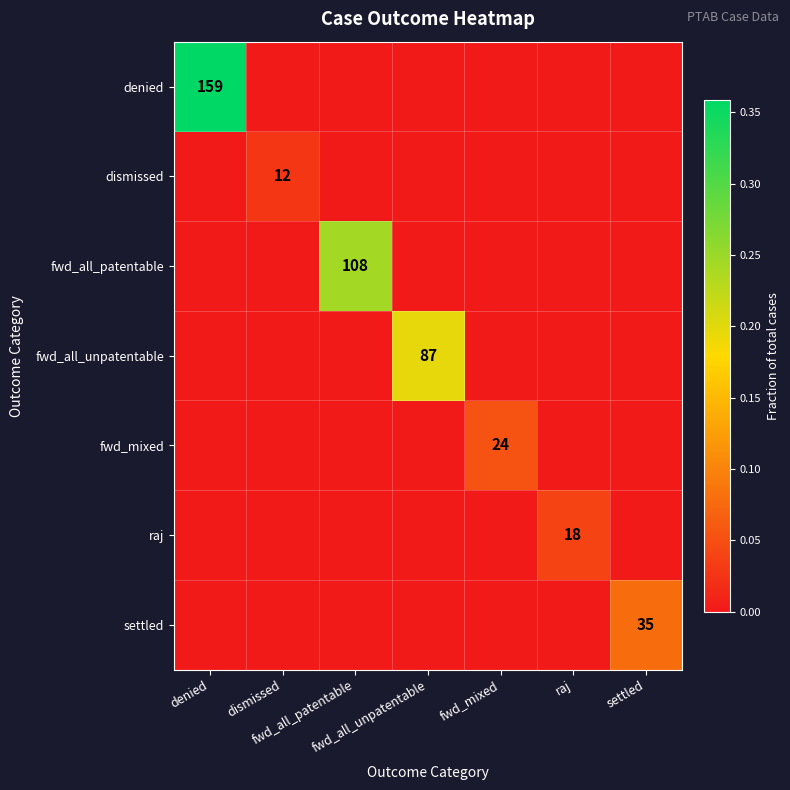

At which category does the chart reach its minimum across all series?

dismissed